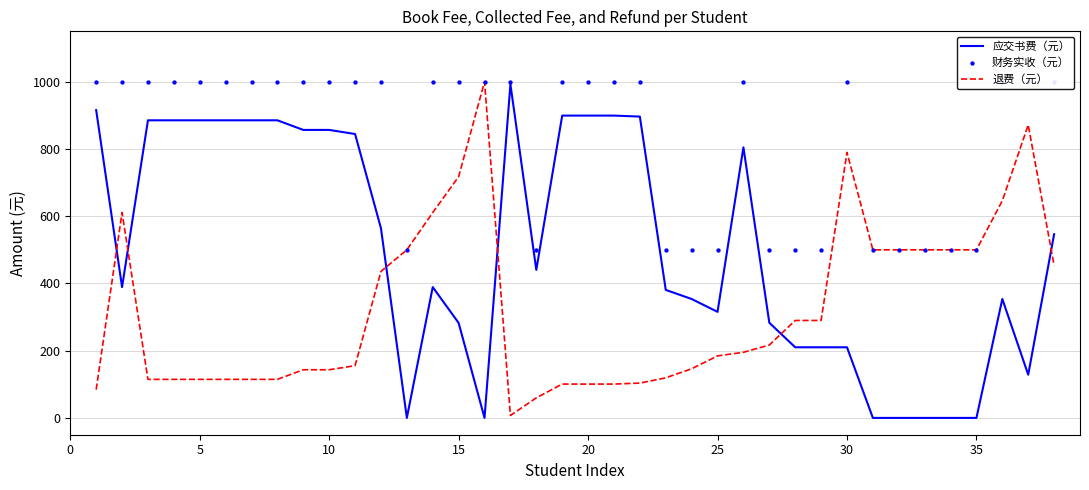

Which series contains the lowest Y value?

应交书费（元）